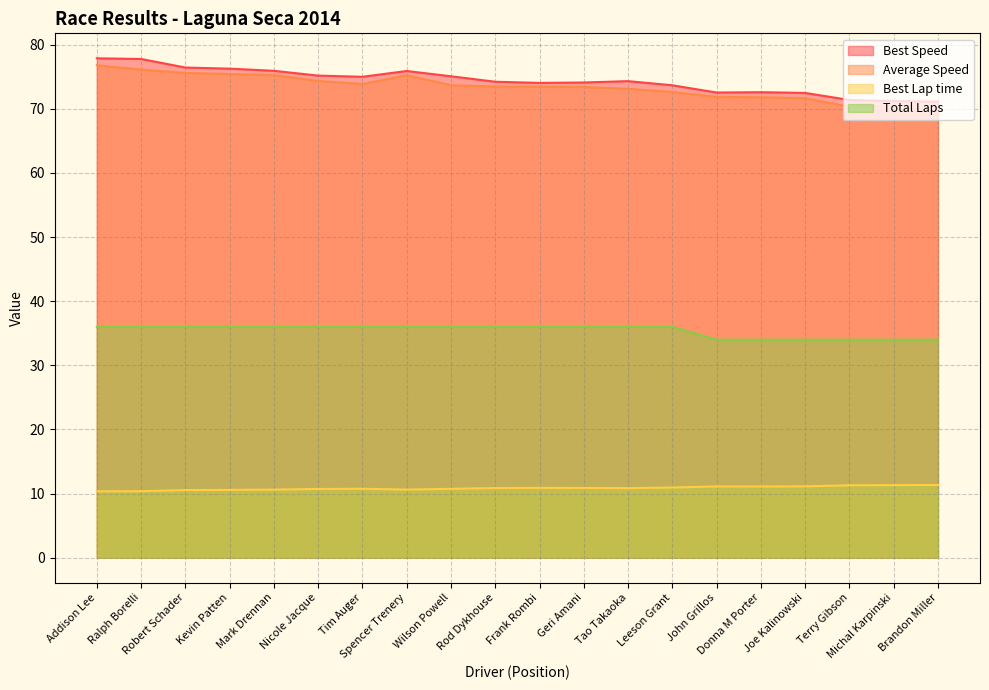

Reading right to left, transcribe all the data shown in this chart.

Total Laps: Brandon Miller=34.0	Michal Karpinski=34.0	Terry Gibson=34.0	Joe Kalinowski=34.0	Donna M Porter=34.0	John Grillos=34.0	Leeson Grant=36.0	Tao Takaoka=36.0	Geri Amani=36.0	Frank Rombi=36.0	Rod Dykhouse=36.0	Wilson Powell=36.0	Spencer Trenery=36.0	Tim Auger=36.0	Nicole Jacque=36.0	Mark Drennan=36.0	Kevin Patten=36.0	Robert Schader=36.0	Ralph Borelli=36.0	Addison Lee=36.0
Best Lap time: Brandon Miller=11.3	Michal Karpinski=11.3	Terry Gibson=11.3	Joe Kalinowski=11.1	Donna M Porter=11.1	John Grillos=11.1	Leeson Grant=10.9	Tao Takaoka=10.8	Geri Amani=10.9	Frank Rombi=10.9	Rod Dykhouse=10.9	Wilson Powell=10.7	Spencer Trenery=10.6	Tim Auger=10.7	Nicole Jacque=10.7	Mark Drennan=10.6	Kevin Patten=10.6	Robert Schader=10.5	Ralph Borelli=10.4	Addison Lee=10.3
Best Speed: Brandon Miller=71.1	Michal Karpinski=71.2	Terry Gibson=71.4	Joe Kalinowski=72.5	Donna M Porter=72.6	John Grillos=72.5	Leeson Grant=73.7	Tao Takaoka=74.3	Geri Amani=74.1	Frank Rombi=74.0	Rod Dykhouse=74.2	Wilson Powell=75.1	Spencer Trenery=75.9	Tim Auger=75.0	Nicole Jacque=75.2	Mark Drennan=75.9	Kevin Patten=76.3	Robert Schader=76.4	Ralph Borelli=77.8	Addison Lee=77.9
Average Speed: Brandon Miller=69.6	Michal Karpinski=70.3	Terry Gibson=70.3	Joe Kalinowski=71.6	Donna M Porter=71.8	John Grillos=71.9	Leeson Grant=72.6	Tao Takaoka=73.1	Geri Amani=73.4	Frank Rombi=73.4	Rod Dykhouse=73.5	Wilson Powell=73.7	Spencer Trenery=75.2	Tim Auger=73.9	Nicole Jacque=74.3	Mark Drennan=75.2	Kevin Patten=75.4	Robert Schader=75.6	Ralph Borelli=76.1	Addison Lee=76.8